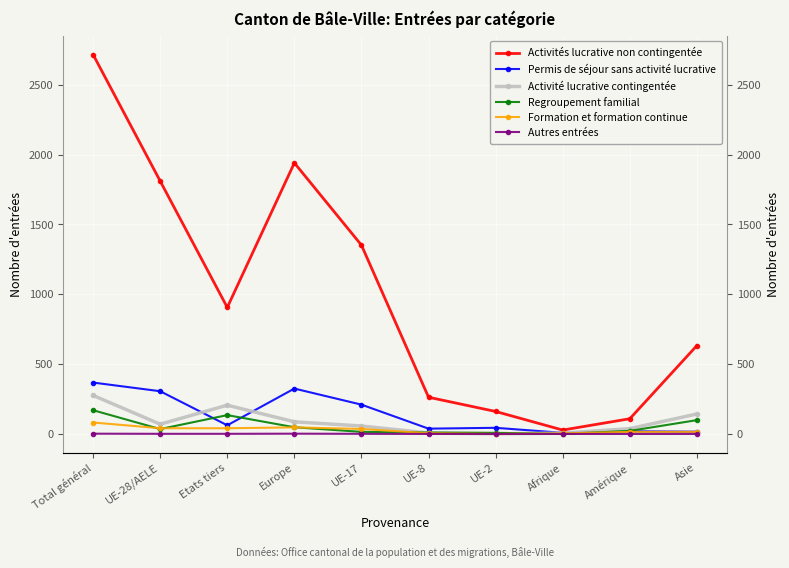

What is the difference between the second highest and minimum values in the Activités lucrative non contingentée series?

1913